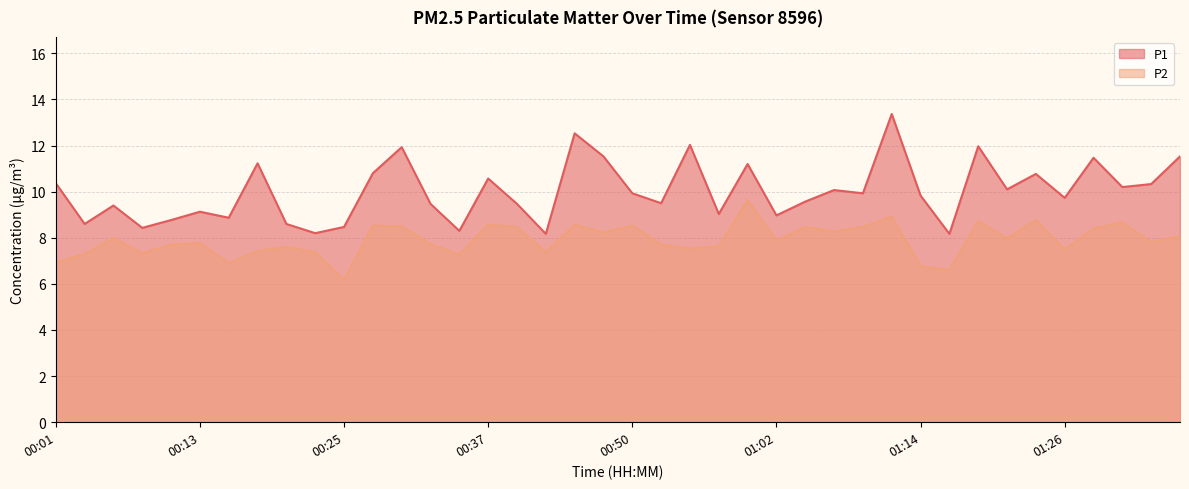

Which series changed the most between 00:23 and 01:24?

P1